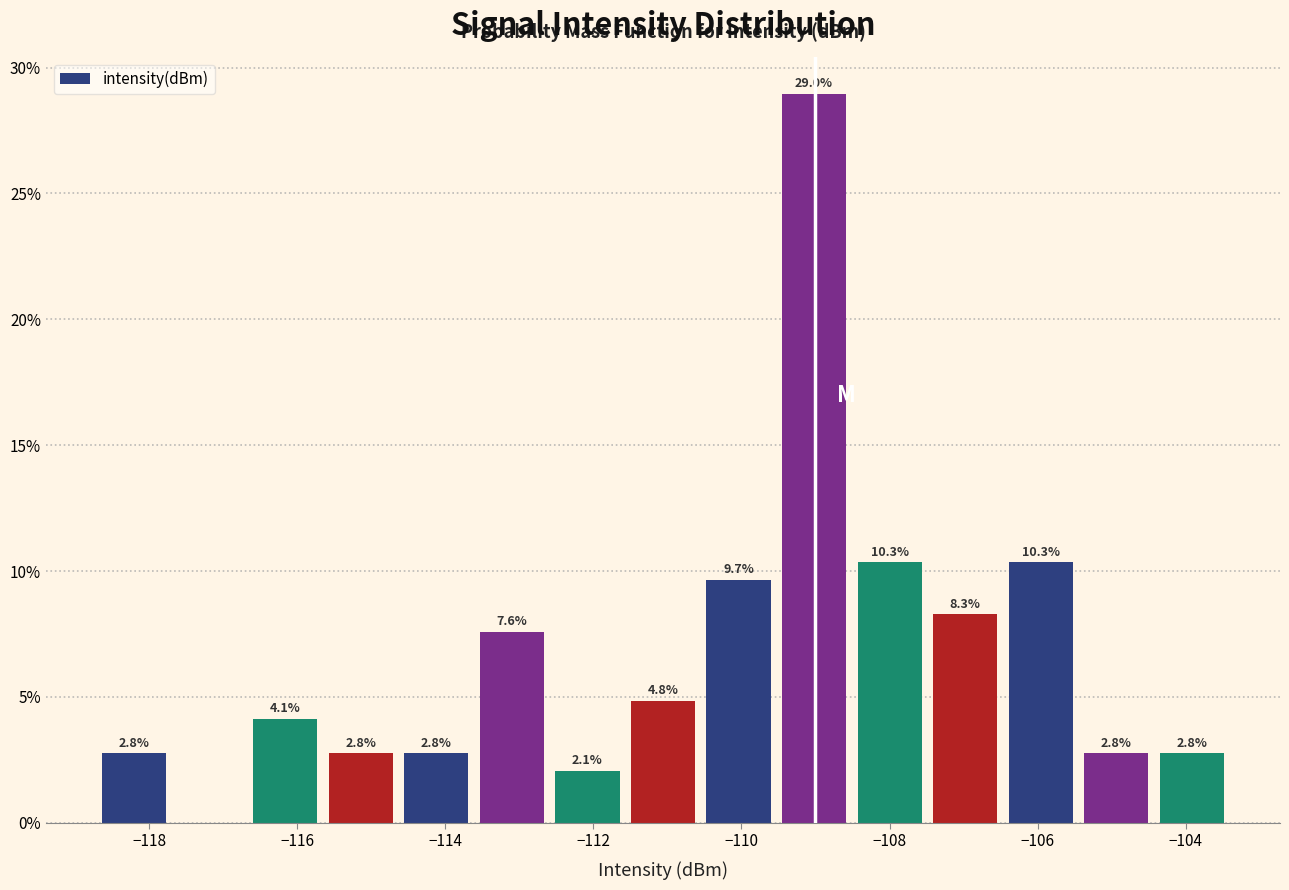

Over which range of the x-axis is the bar tallest?

-109.6 to -108.6